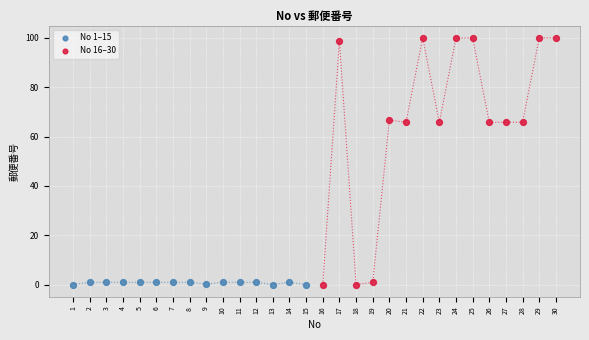

What are all the series names shown in the legend?

No 1–15, No 16–30